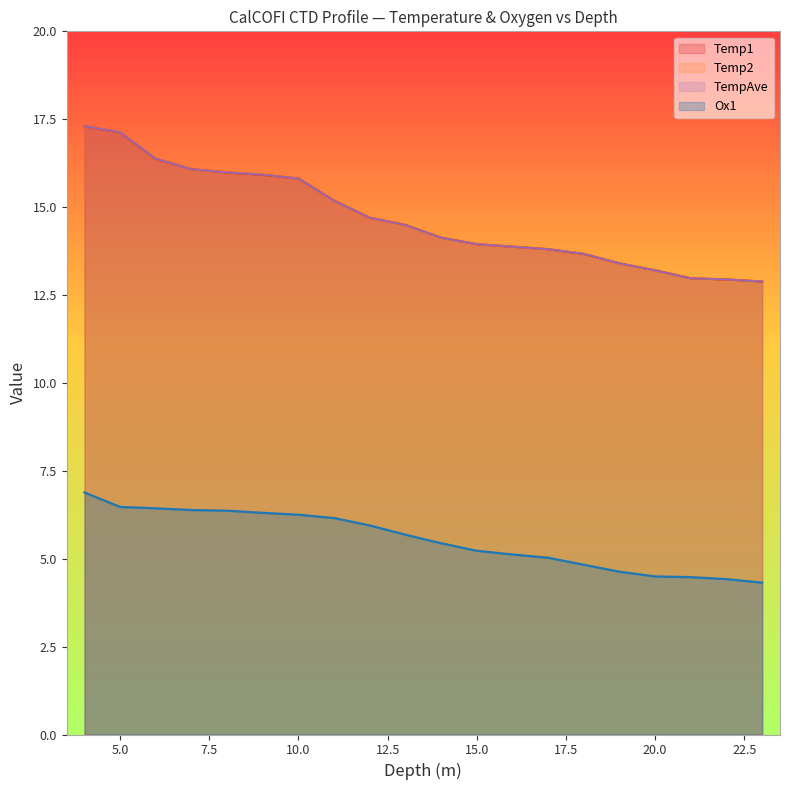

At which label is Ox1 closest to 5?

17